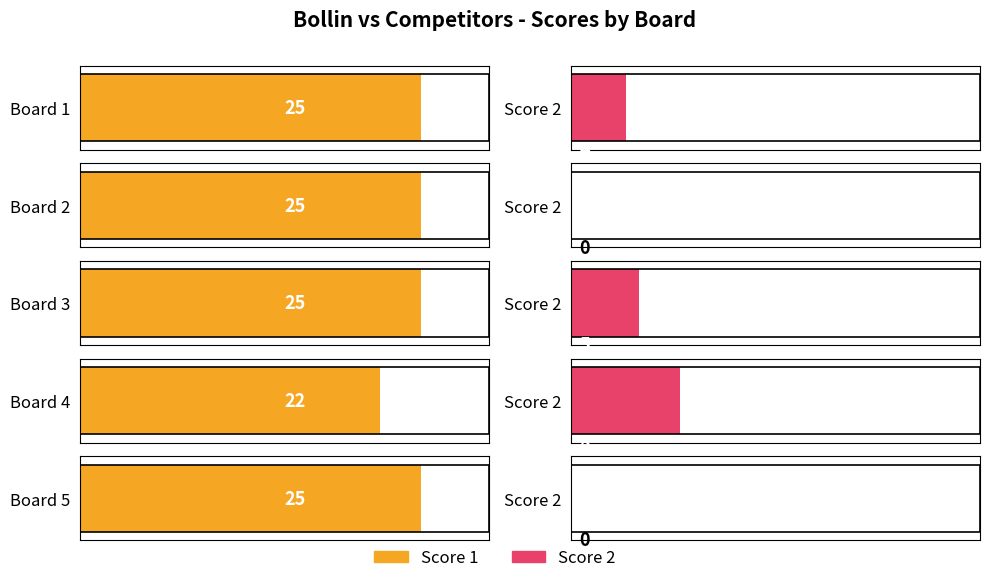

At which category is the sum across all series the highest?

Board 3